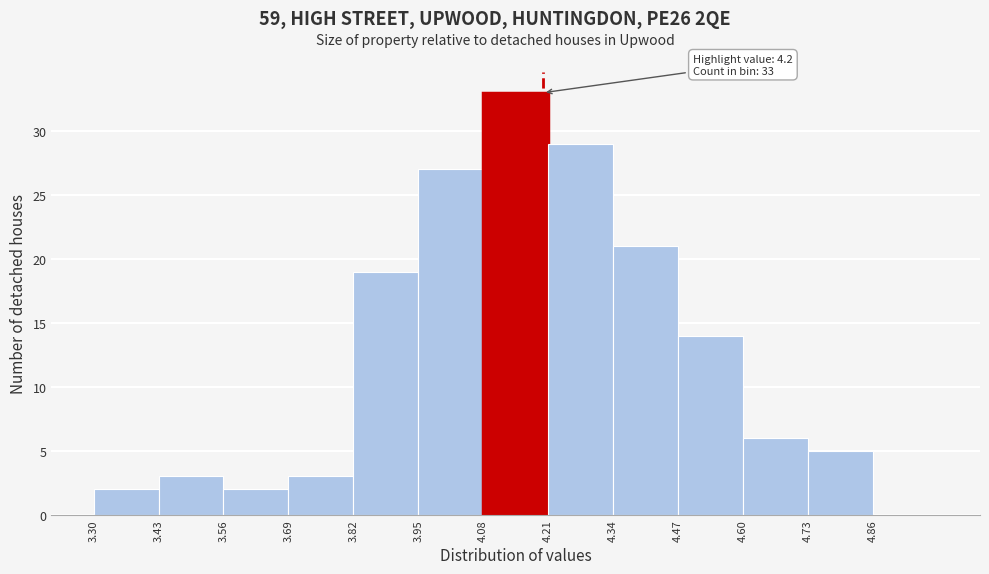

Which range on the x-axis has the tallest bar?

4.08 to 4.21